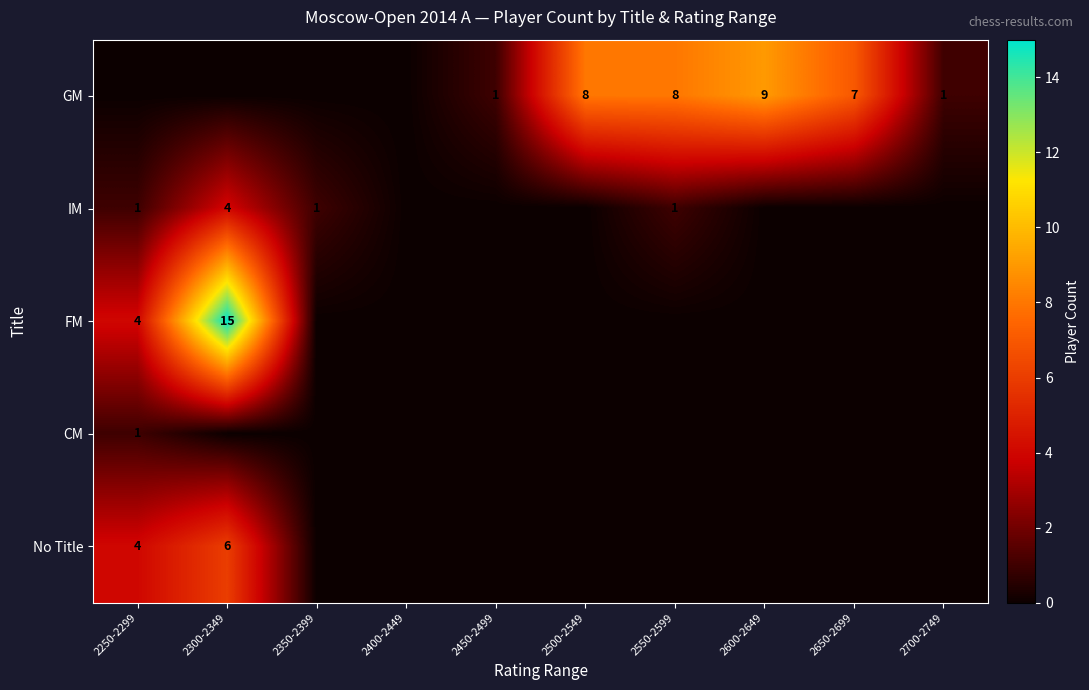

The value of IM at 2250-2299 is 2. True or false?

False